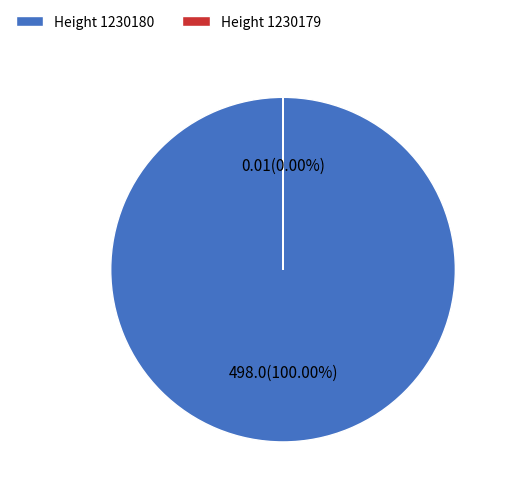

Do 1230180 and 1230179 together represent more than half of the pie?

Yes